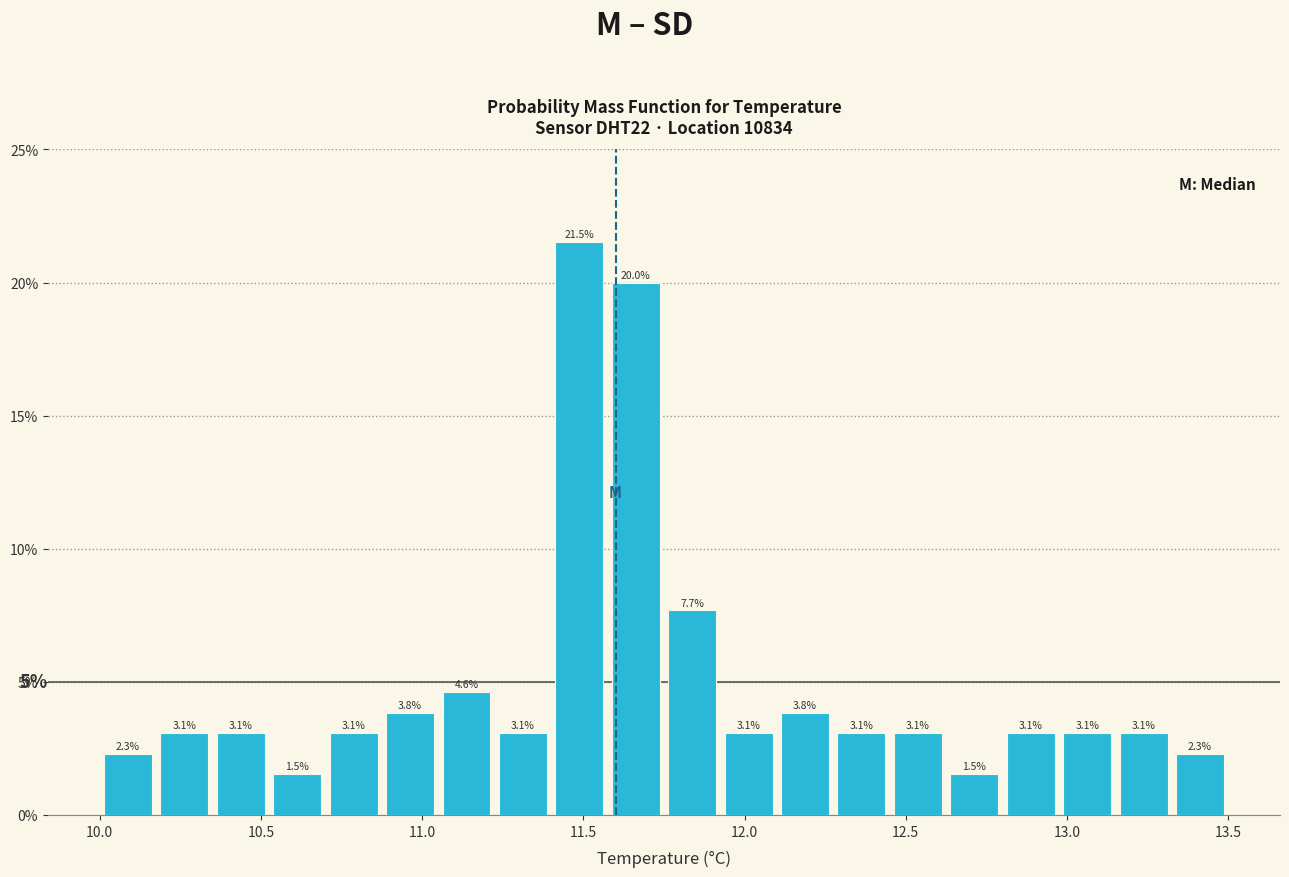

Read against the x-axis, roughly where is the centre of the tallest bar?

11.50